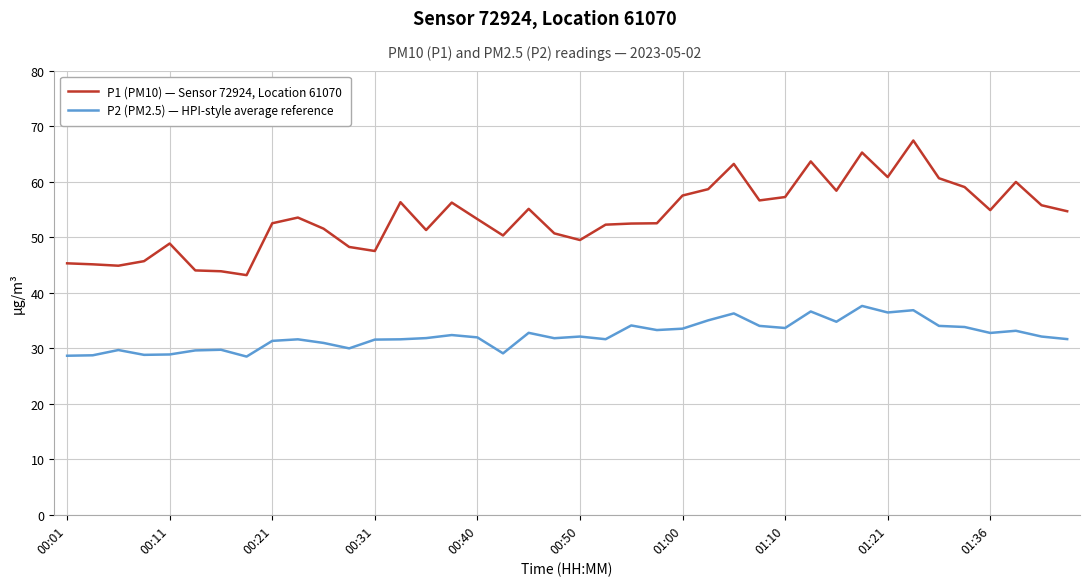

What are all the series names shown in the legend?

P1 (PM10) — Sensor 72924, Location 61070, P2 (PM2.5) — HPI-style average reference